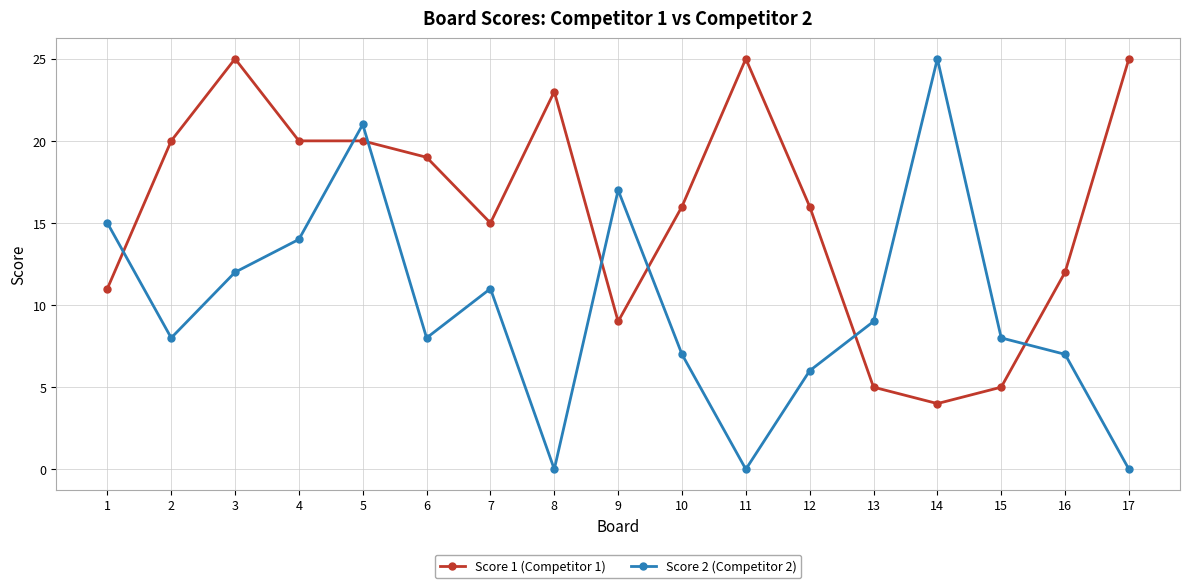

Which series has the largest range (max minus min)?

Score 2 (Competitor 2)